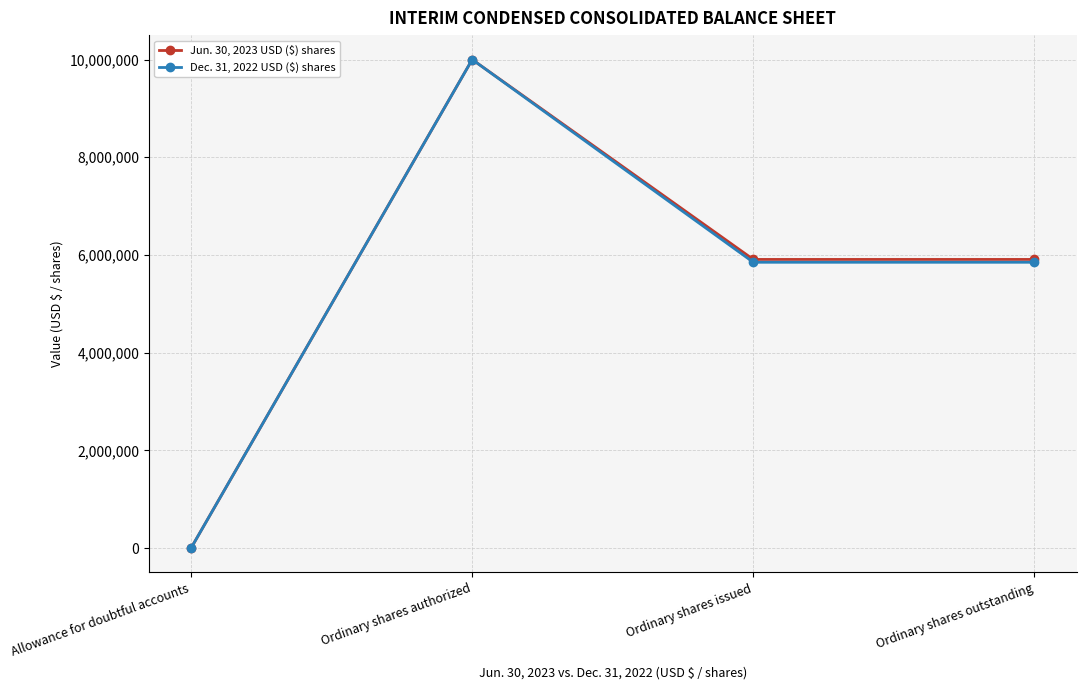

What position from the left is Ordinary shares issued?

3